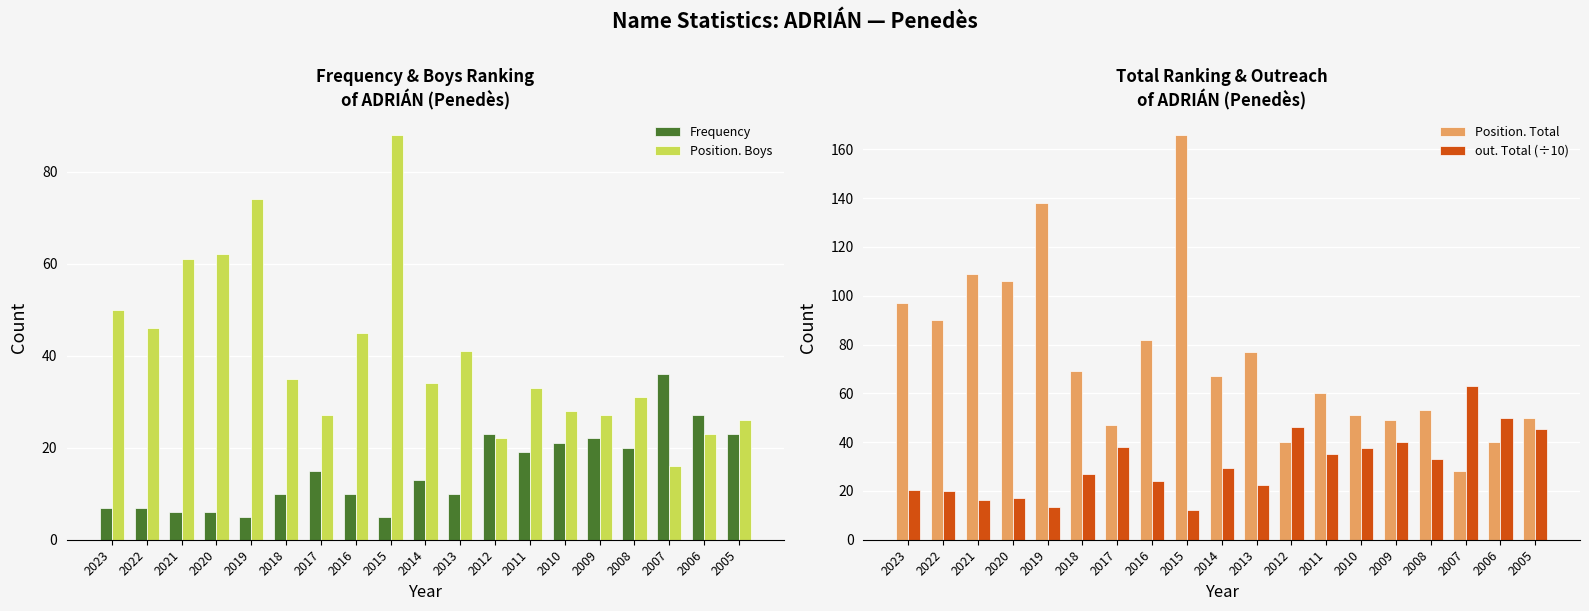

What are all the series names shown in the legend?

Frequency, Position. Boys, Position. Total, out. Total (÷10)